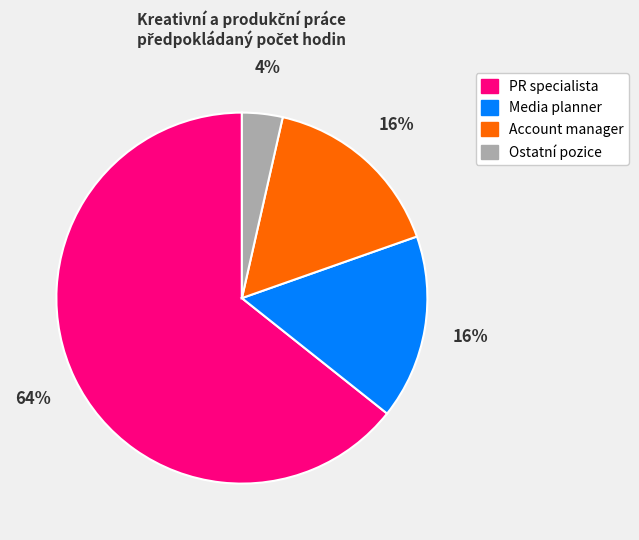

To the nearest percent, what is the average slice percentage?

25%